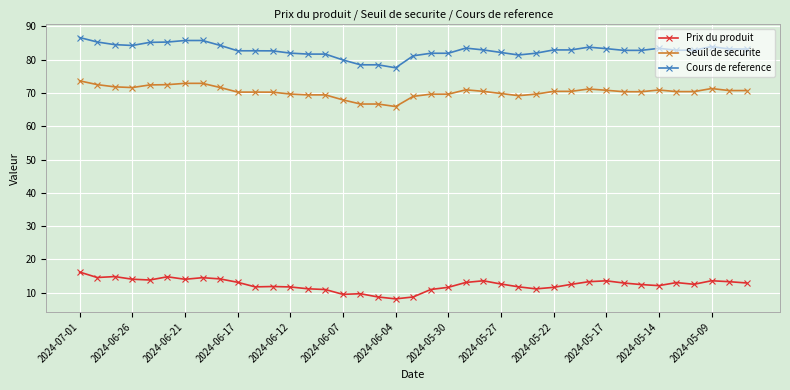

Is this an area chart (filled region under the line)?

No